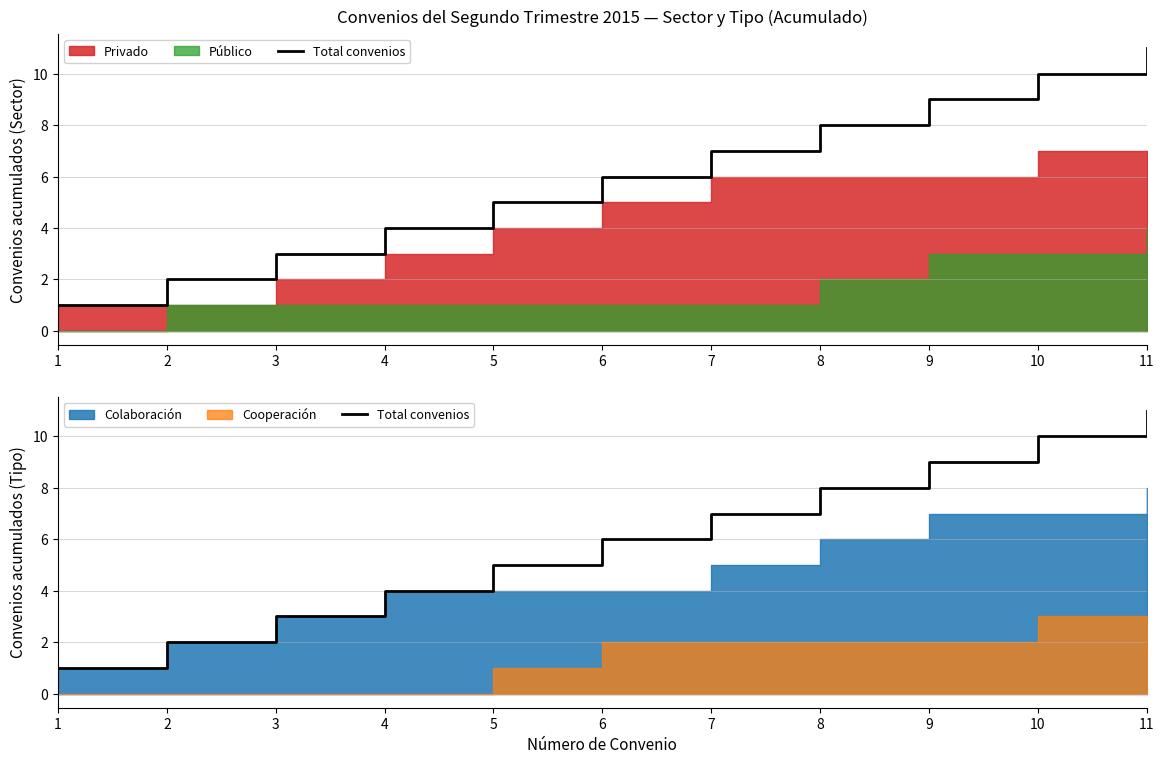

True or false: the data shows 7 at 7.

True